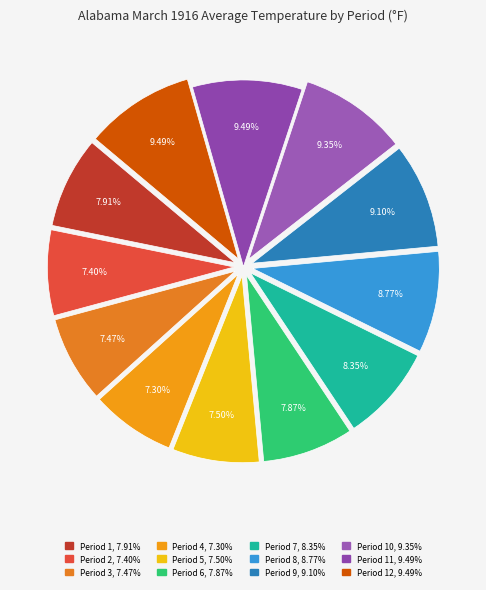

How many slices are in this pie chart?

12